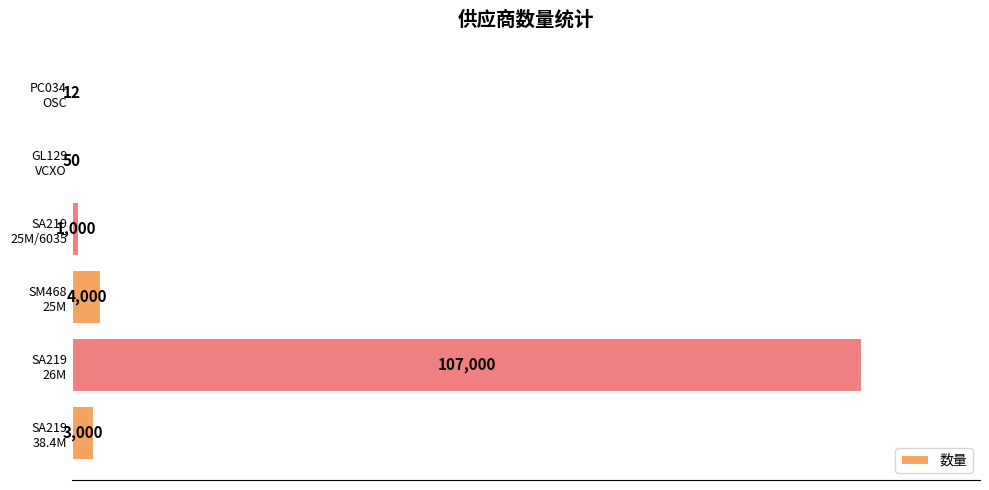

What is the sum of all values?

115062